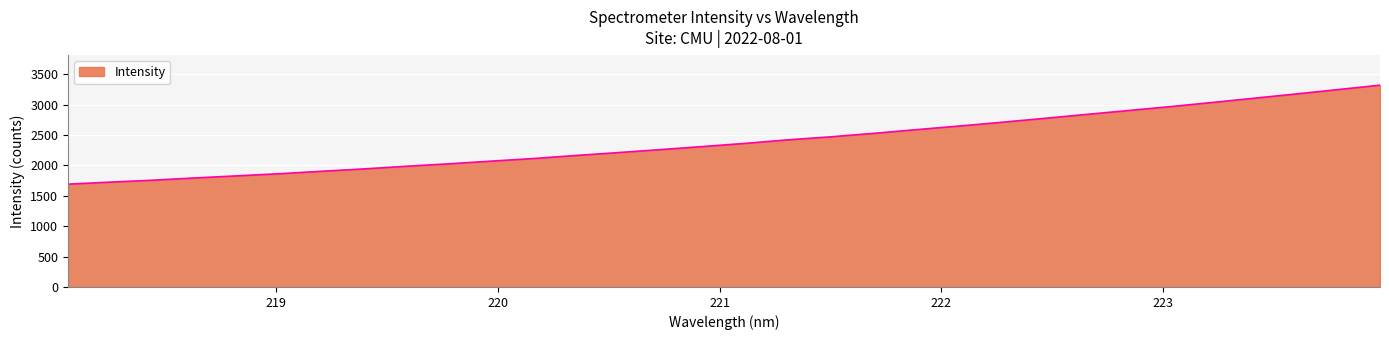

What is the difference between the maximum and minimum values?

1629.0